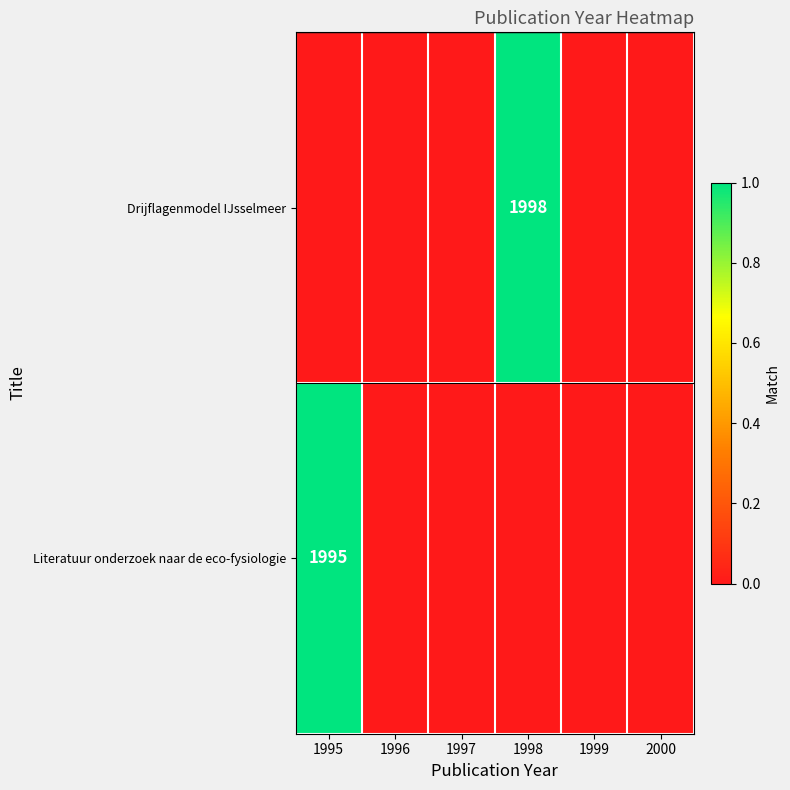

Is the value of Drijflagenmodel IJsselmeer at 1998 greater than the value of Literatuur onderzoek naar de eco-fysiologie at 1995?

Yes